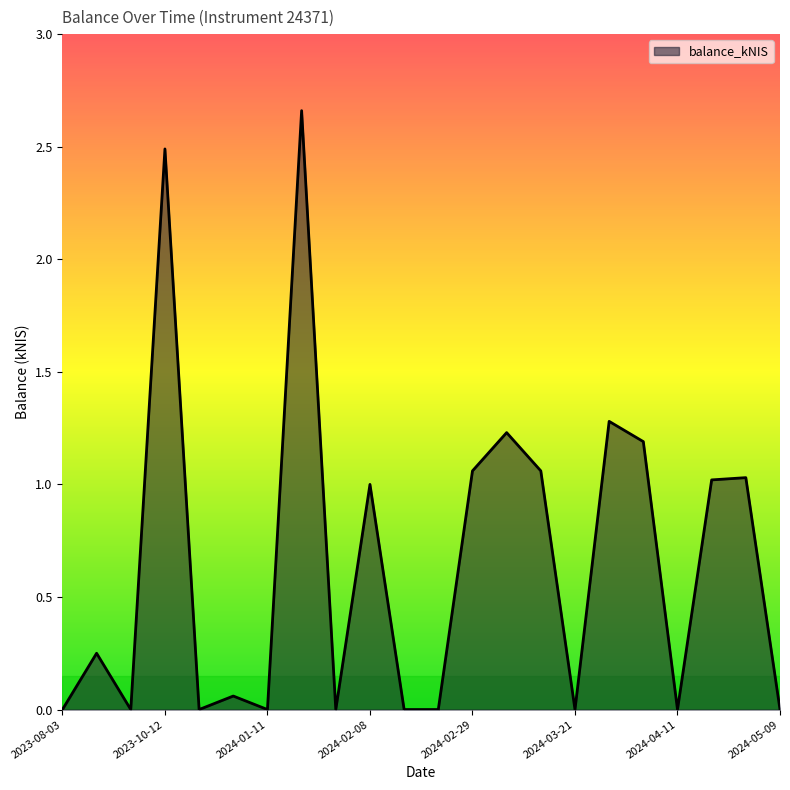

Count the number of data series in this chart.

1